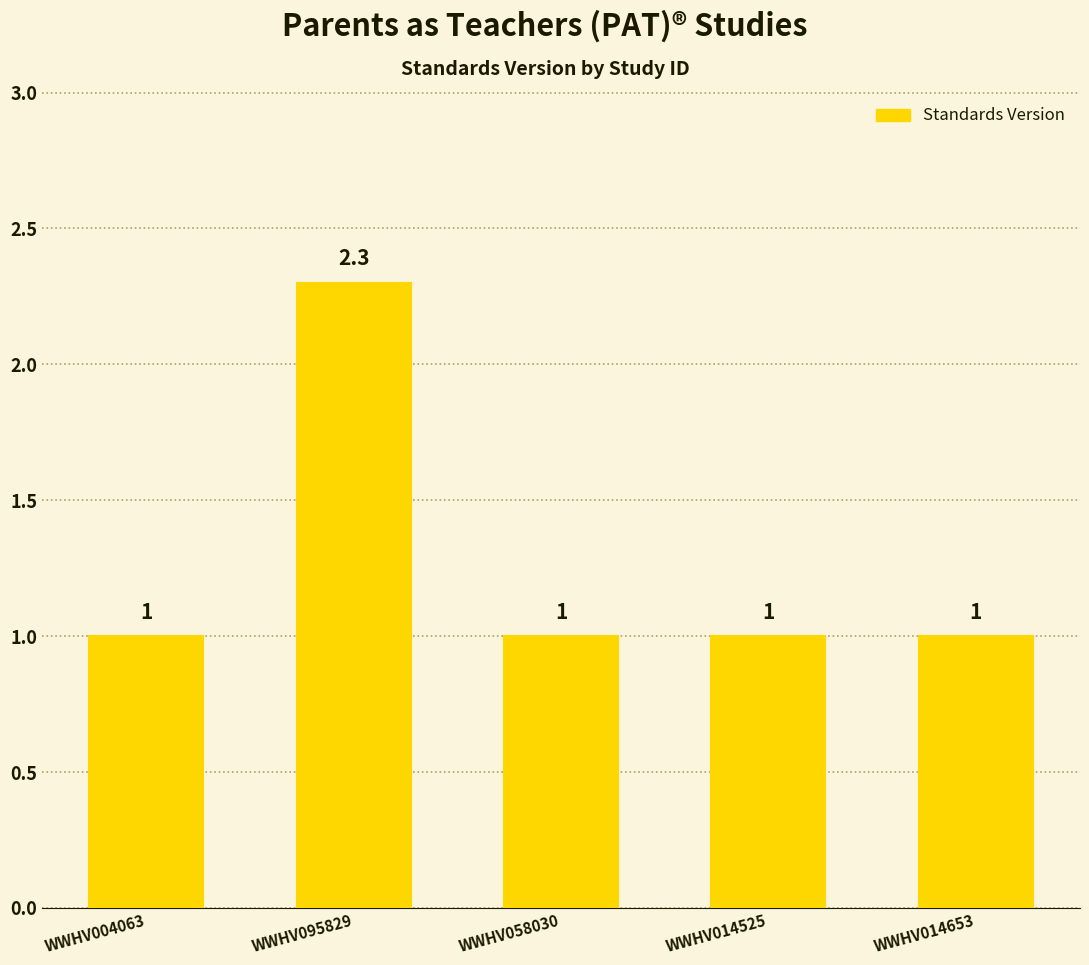

Reading left to right, what are all the values shown in this chart?

WWHV004063=1.0	WWHV095829=2.3	WWHV058030=1.0	WWHV014525=1.0	WWHV014653=1.0